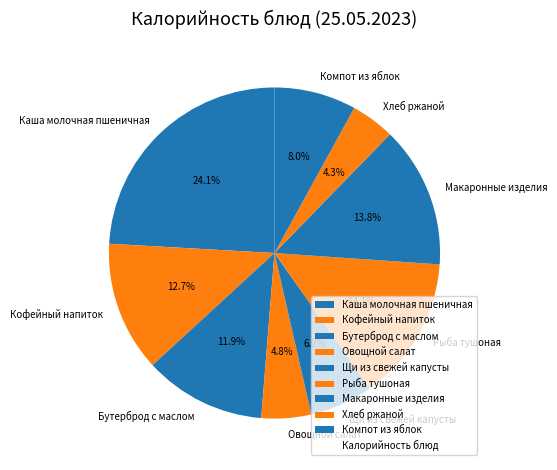

What is the smallest slice in the pie chart?

Хлеб ржаной